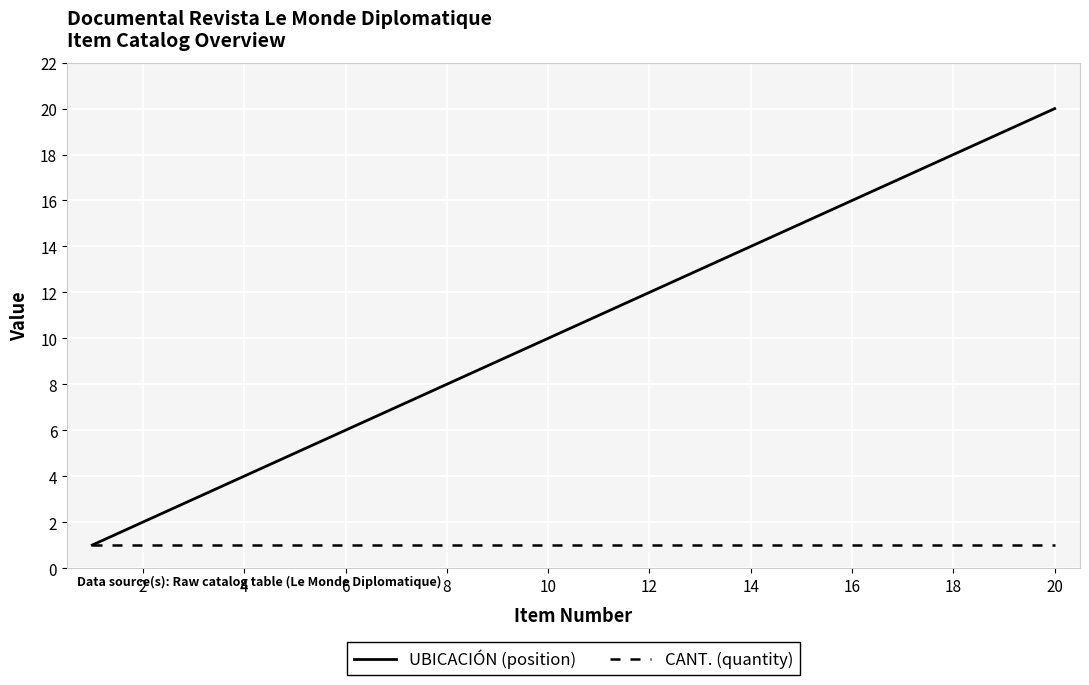

Which series has the largest total across all categories?

UBICACIÓN (position)